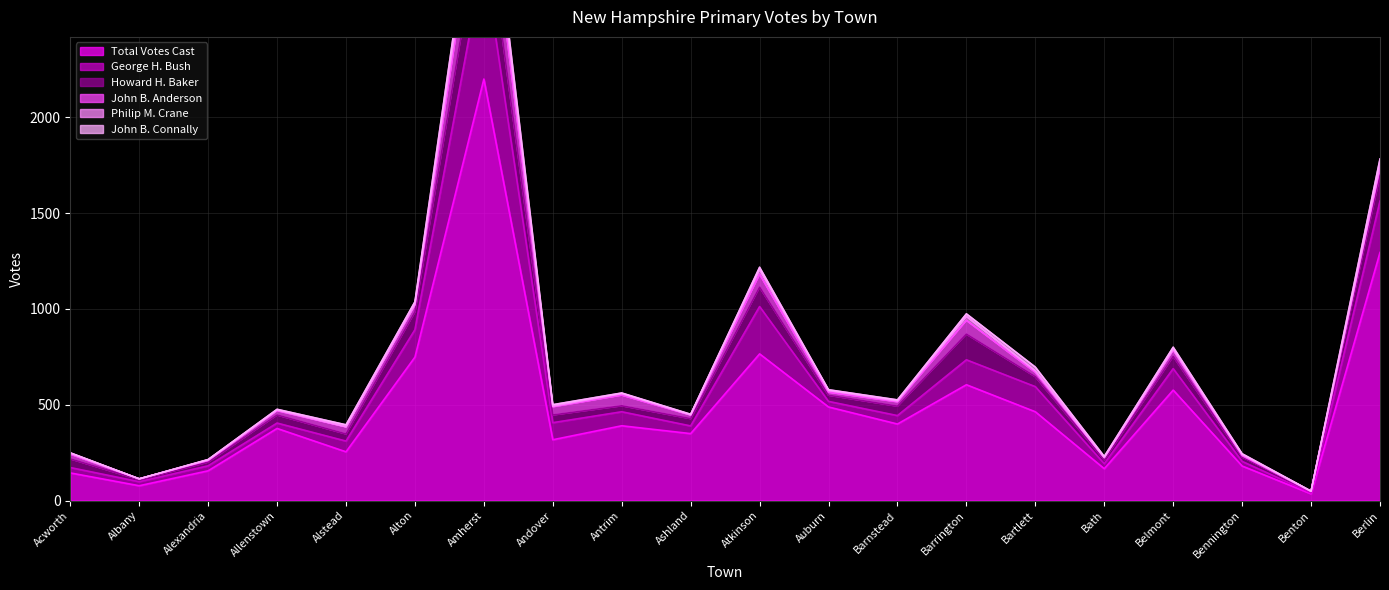

At how many categories does at least one series exceed 1805?

1